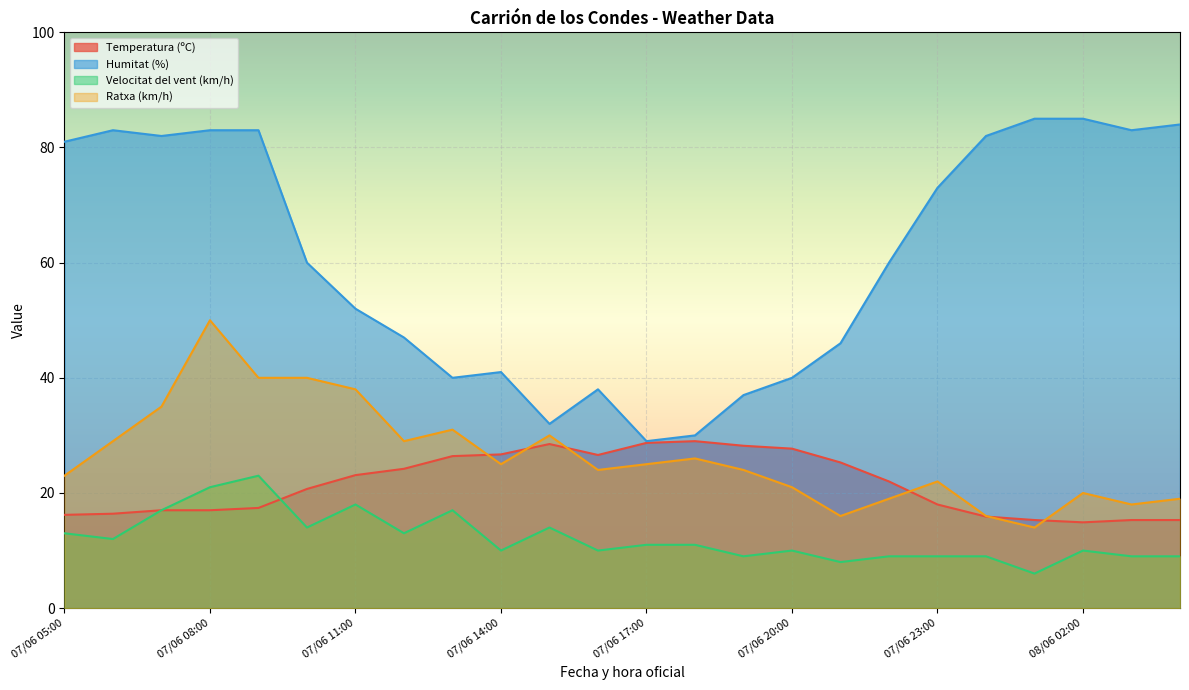

The value of Velocitat del vent (km/h) at 07/06 16:00 is 10.0. True or false?

True